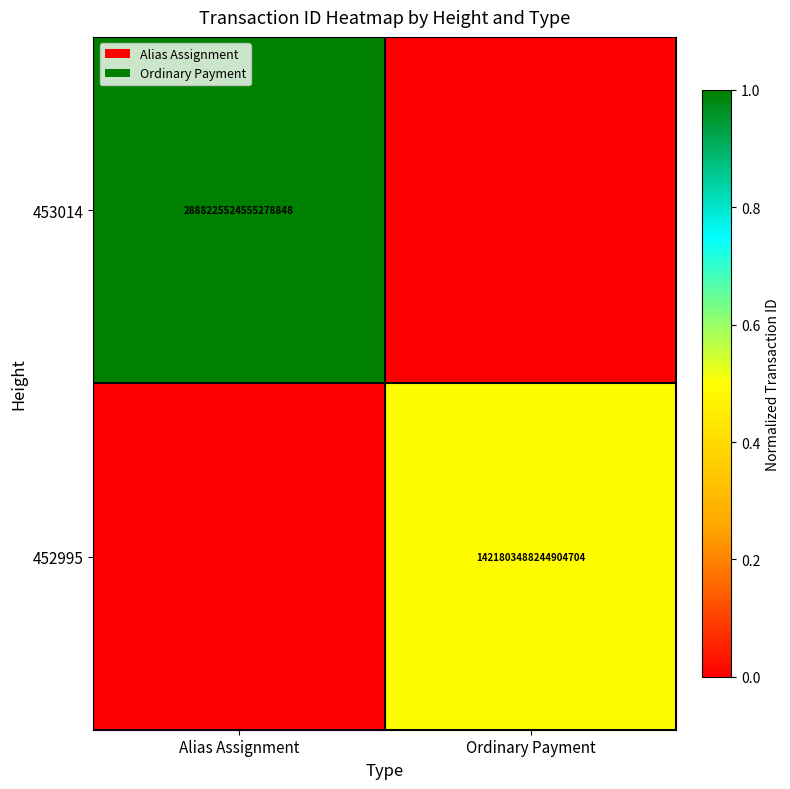

Is the value of 453014 at Alias Assignment greater than the value of 452995 at Ordinary Payment?

Yes